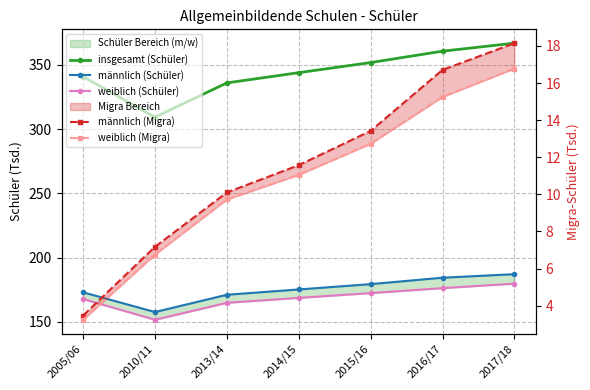

What is the lowest value of the männlich (Schüler) series?

157.6